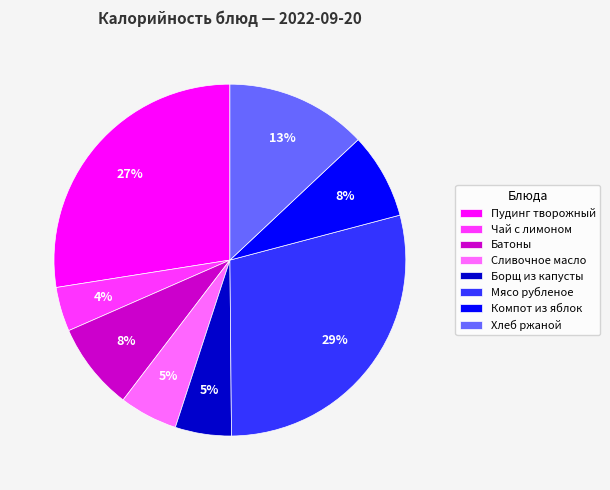

To the nearest percent, what is the combined percentage of Борщ из капусты and Чай с лимоном?

9%